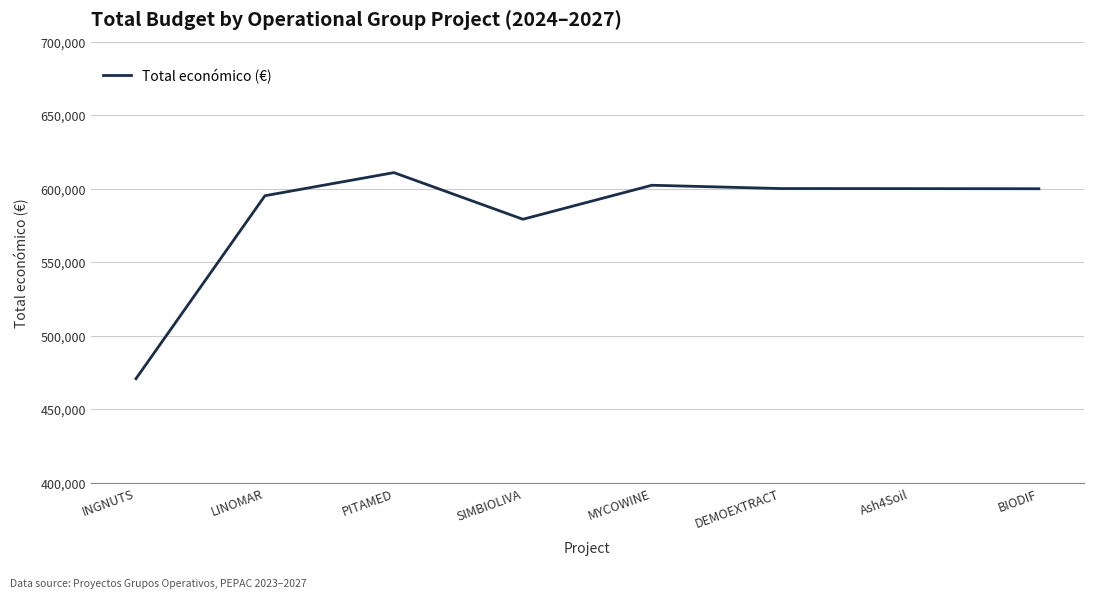

What is the difference between the maximum and minimum values?

140214.0